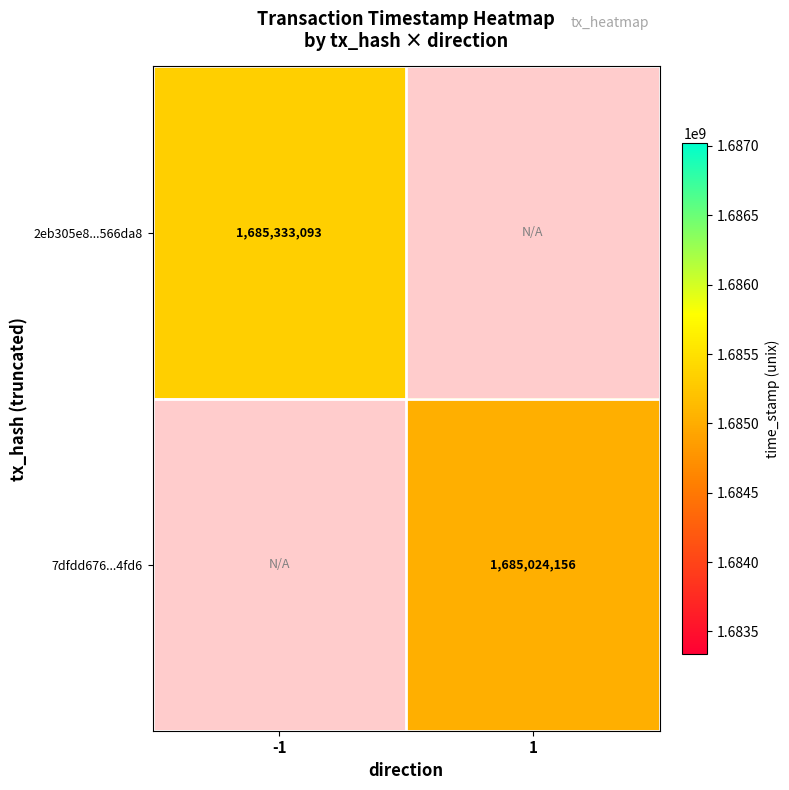

Is it true that 7dfdd676...4fd6 equals 2381803240 at 1?

False